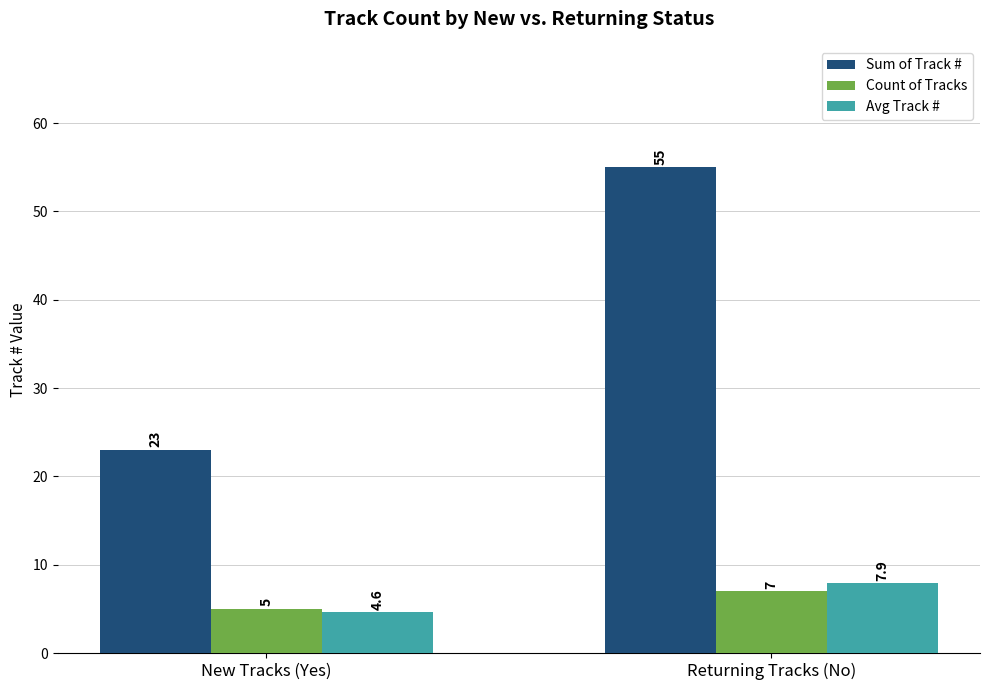

At New Tracks (Yes), list the series in order from largest to smallest.

Sum of Track #, Count of Tracks, Avg Track #